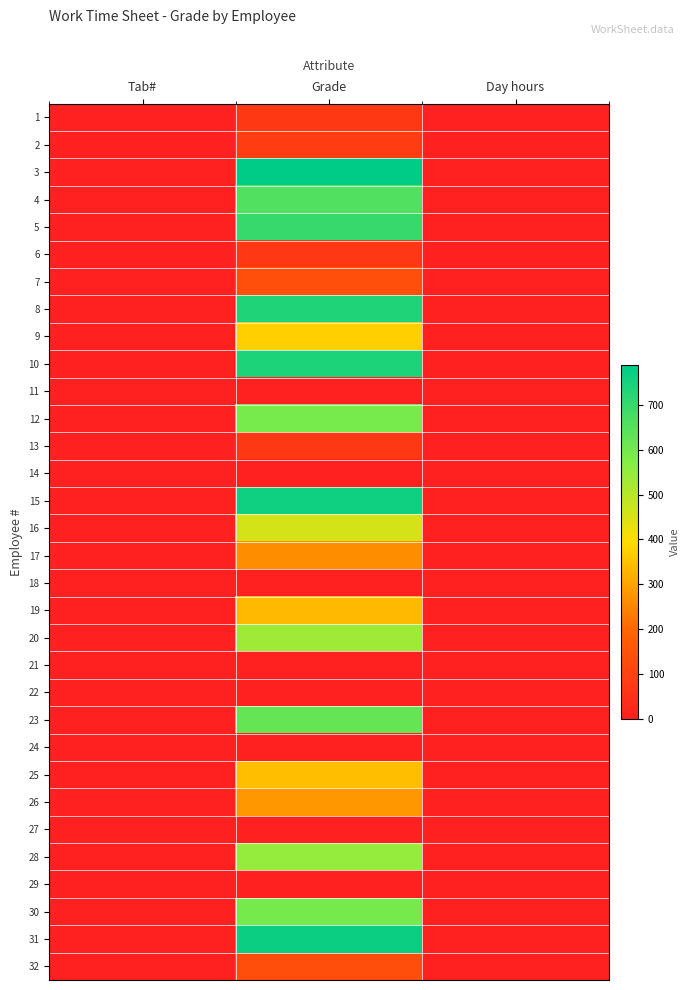

Reading left to right, list all the values displayed in this chart.

1: Tab#=4	Grade=69	Day hours=4
2: Tab#=4	Grade=81	Day hours=4
3: Tab#=4	Grade=789	Day hours=0
4: Tab#=3	Grade=655	Day hours=3
5: Tab#=0	Grade=699	Day hours=0
6: Tab#=4	Grade=67	Day hours=4
7: Tab#=4	Grade=134	Day hours=4
8: Tab#=0	Grade=737	Day hours=0
9: Tab#=3	Grade=371	Day hours=3
10: Tab#=0	Grade=741	Day hours=0
11: Tab#=0	Grade=0	Day hours=0
12: Tab#=0	Grade=594	Day hours=0
13: Tab#=4	Grade=70	Day hours=4
14: Tab#=0	Grade=0	Day hours=0
15: Tab#=0	Grade=762	Day hours=0
16: Tab#=4	Grade=457	Day hours=4
17: Tab#=4	Grade=262	Day hours=4
18: Tab#=0	Grade=0	Day hours=0
19: Tab#=0	Grade=337	Day hours=6
20: Tab#=4	Grade=536	Day hours=4
21: Tab#=0	Grade=0	Day hours=0
22: Tab#=0	Grade=0	Day hours=0
23: Tab#=4	Grade=621	Day hours=4
24: Tab#=0	Grade=0	Day hours=0
25: Tab#=0	Grade=345	Day hours=0
26: Tab#=4	Grade=282	Day hours=4
27: Tab#=0	Grade=0	Day hours=0
28: Tab#=2	Grade=546	Day hours=2
29: Tab#=0	Grade=0	Day hours=0
30: Tab#=2	Grade=596	Day hours=2
31: Tab#=0	Grade=769	Day hours=0
32: Tab#=3	Grade=129	Day hours=3